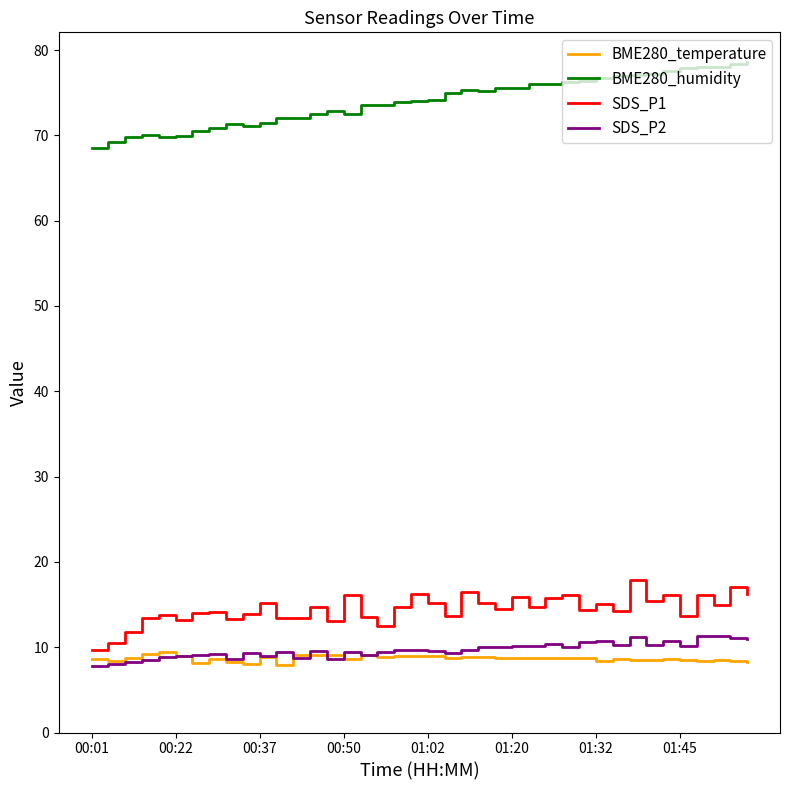

What is the maximum value for BME280_humidity?

78.5